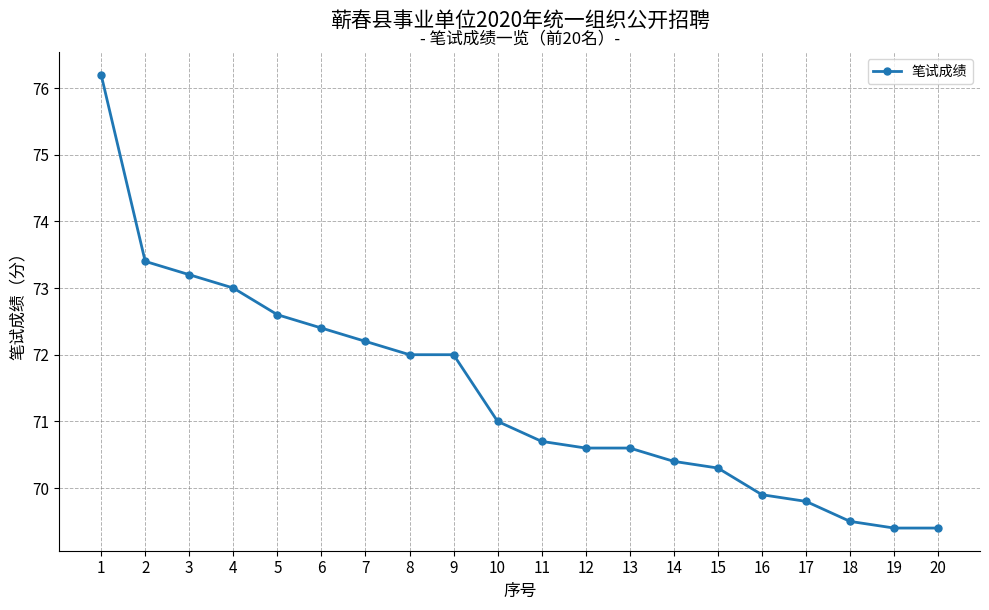

What is the value of the 8th point from the left?

72.0